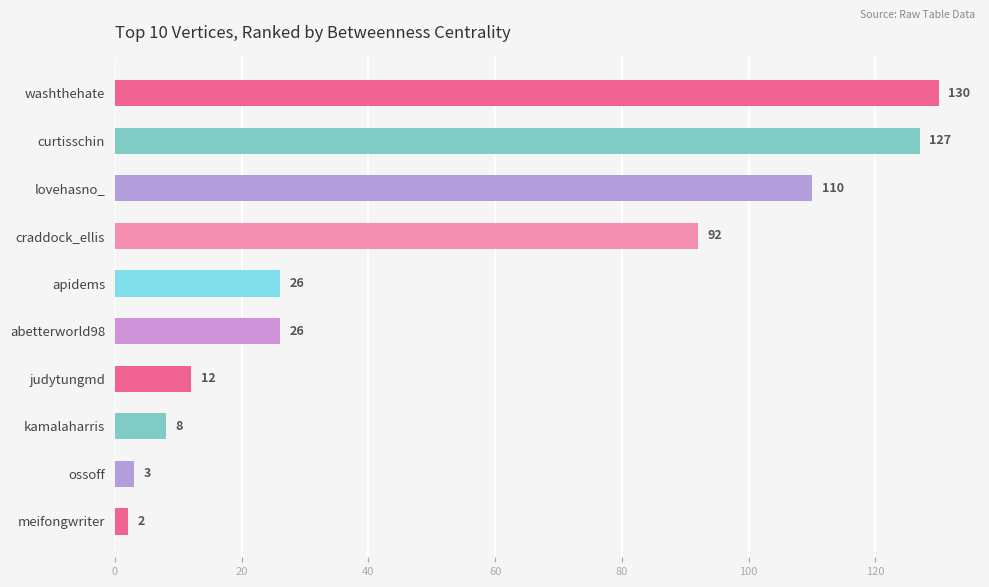

Read the value at craddock_ellis, to the nearest 5.

90